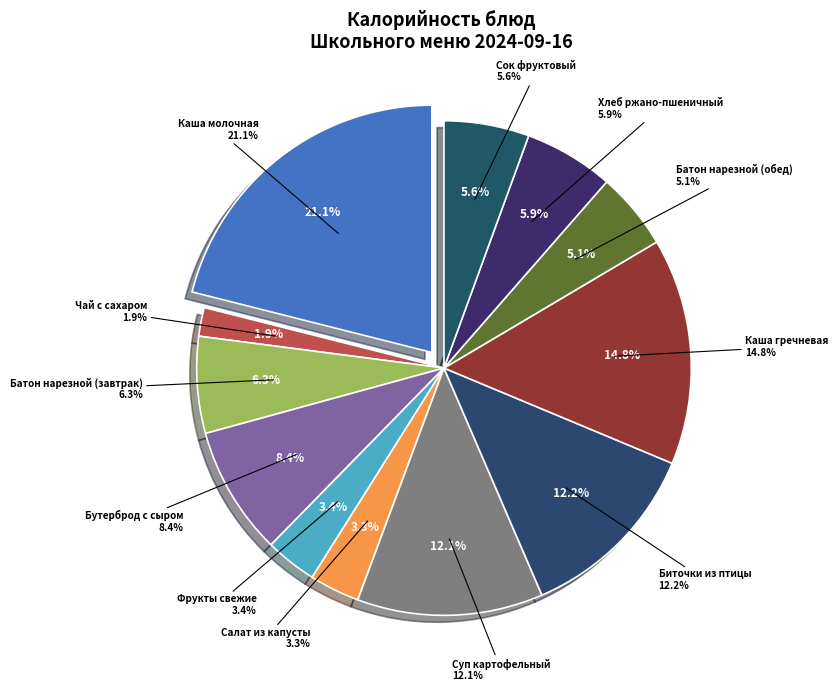

What is the largest slice in the pie chart?

Каша молочная